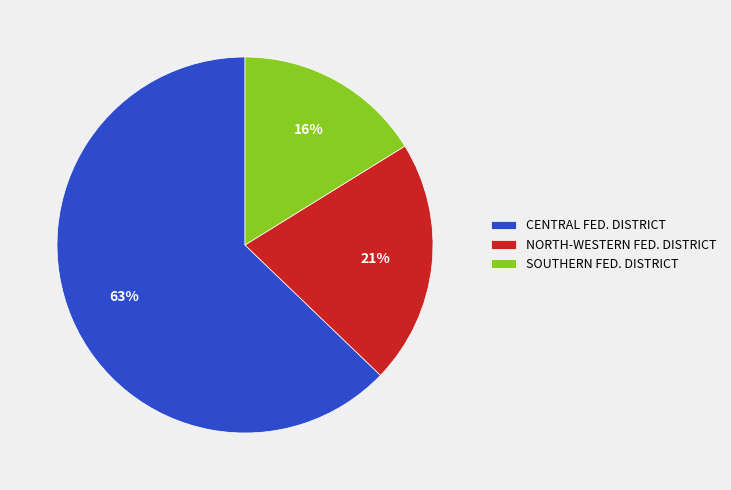

Between SOUTHERN FED. DISTRICT and NORTH-WESTERN FED. DISTRICT, which is larger?

NORTH-WESTERN FED. DISTRICT